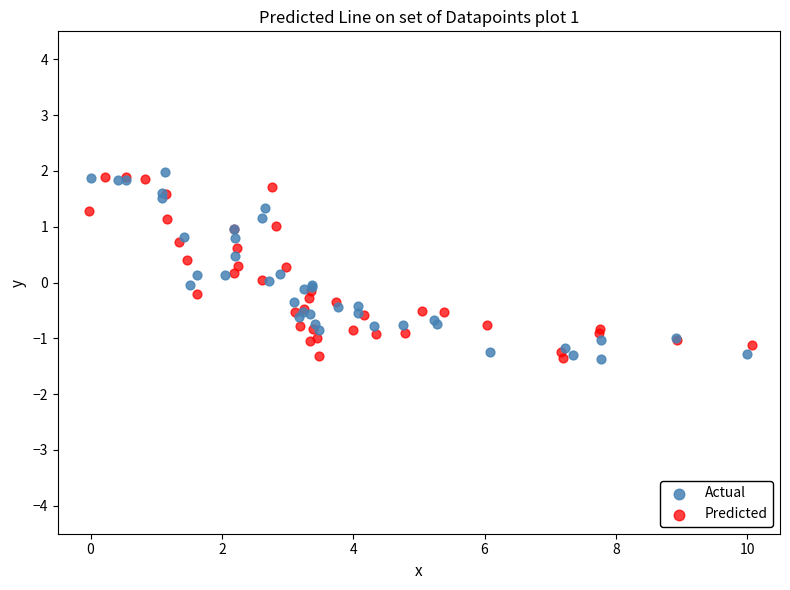

Which series contains the highest Y value?

Actual